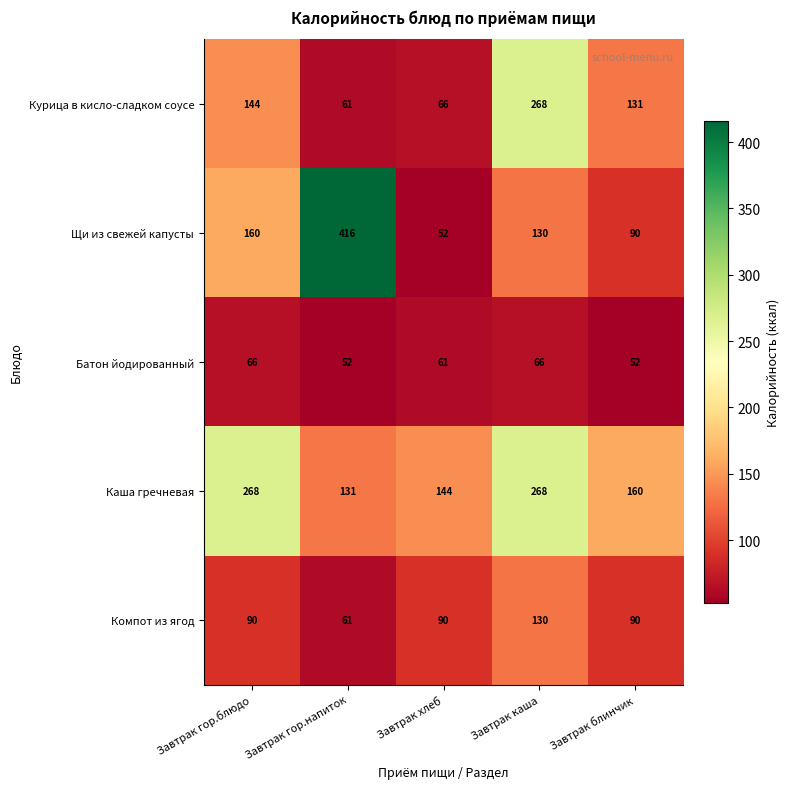

The Каша гречневая series shows 114 at Завтрак гор.блюдо. True or false?

False